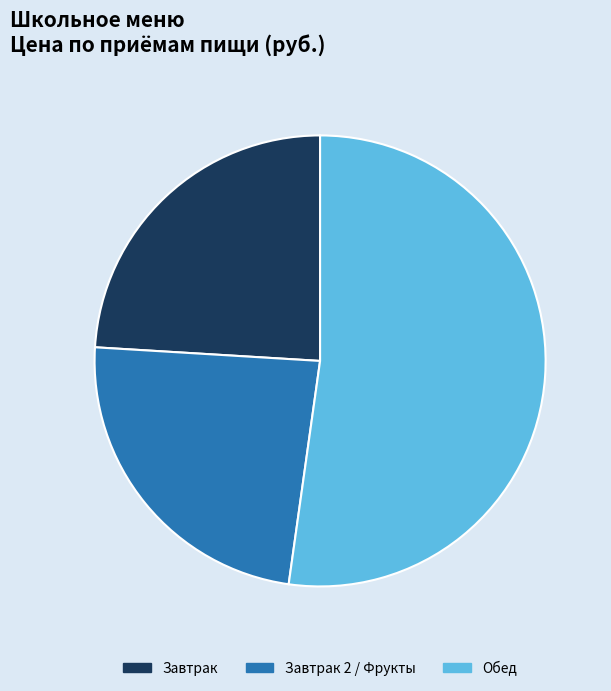

Is it true that Обед is 52% of the pie?

True